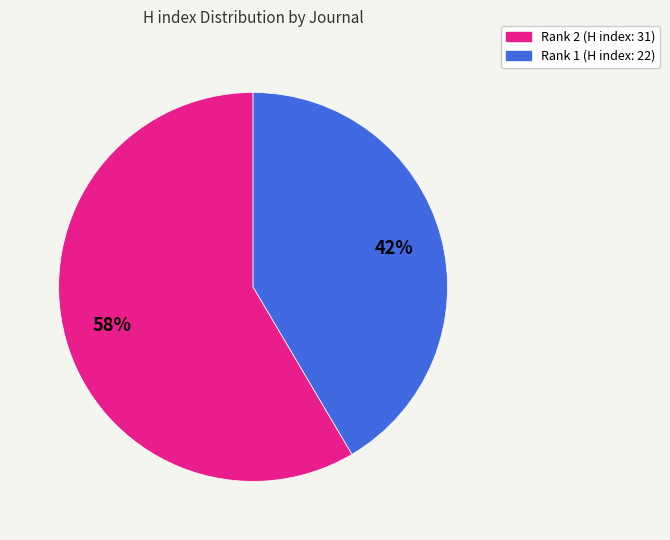

To the nearest percent, what is the average slice percentage?

50%